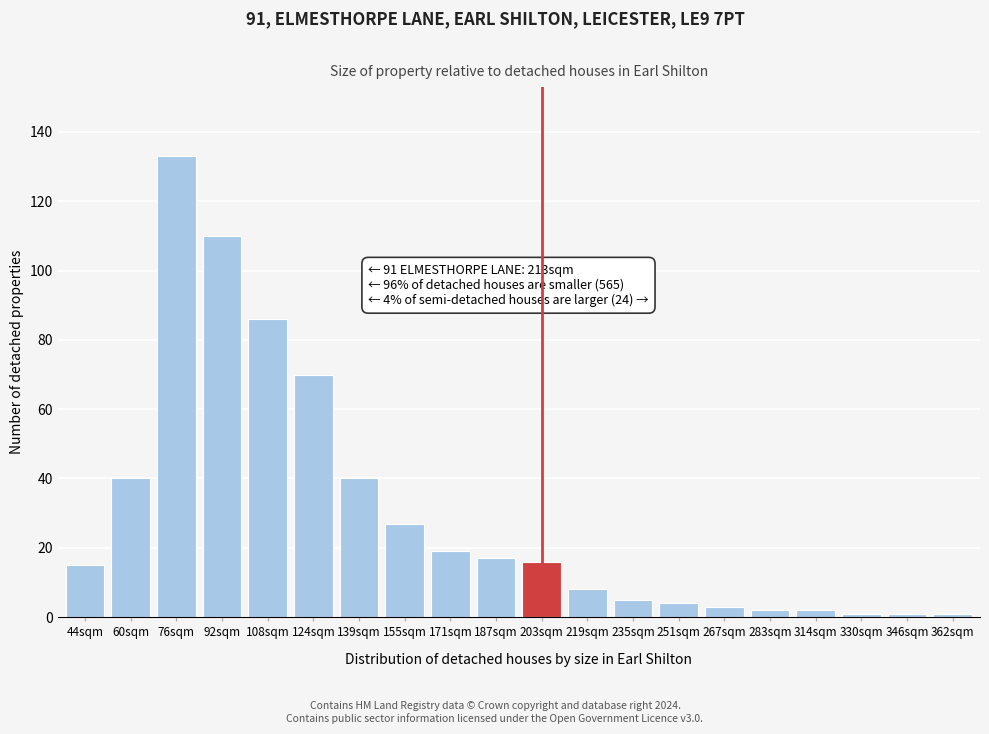

Reading right to left, list all the values displayed in this chart.

362sqm=1	346sqm=1	330sqm=1	314sqm=2	283sqm=2	267sqm=3	251sqm=4	235sqm=5	219sqm=8	203sqm=16	187sqm=17	171sqm=19	155sqm=27	139sqm=40	124sqm=70	108sqm=86	92sqm=110	76sqm=133	60sqm=40	44sqm=15